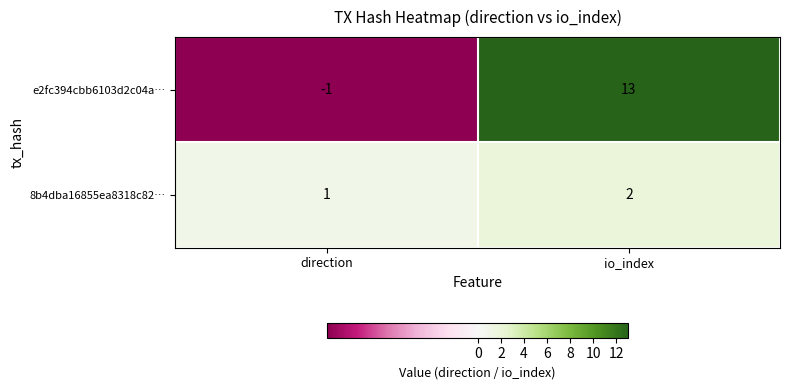

Reading left to right, list all the values displayed in this chart.

e2fc394cbb6103d2c04a…: -1	13
8b4dba16855ea8318c82…: 1	2